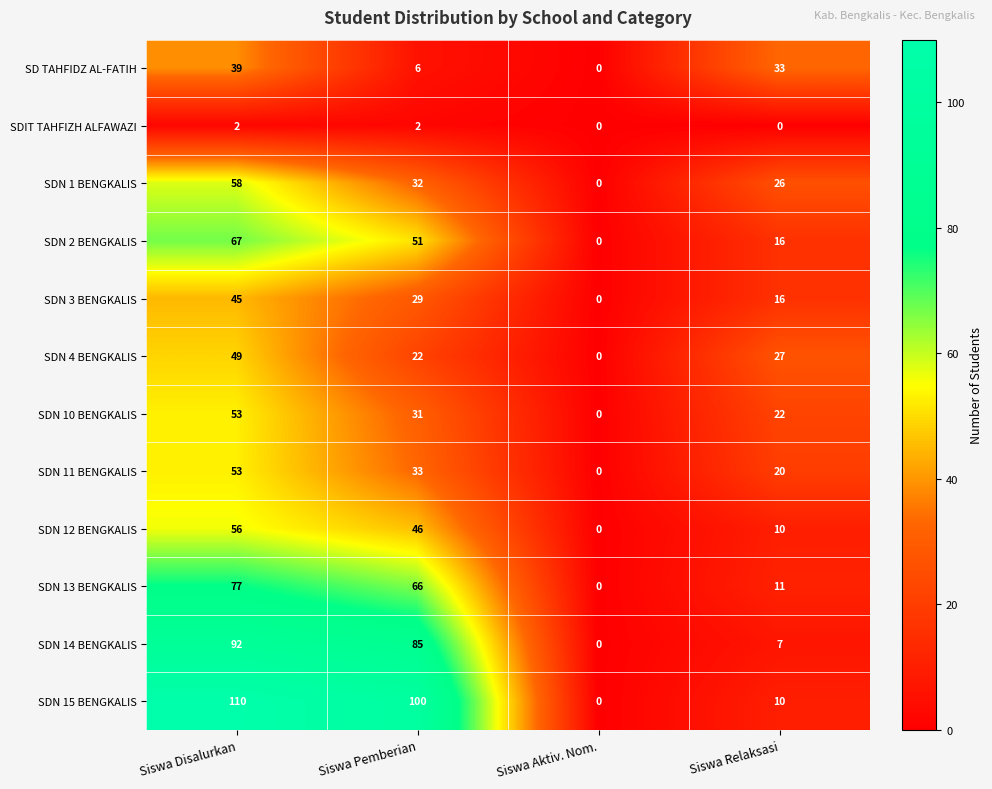

Is it true that SDN 2 BENGKALIS equals 67 at Siswa Disalurkan?

True